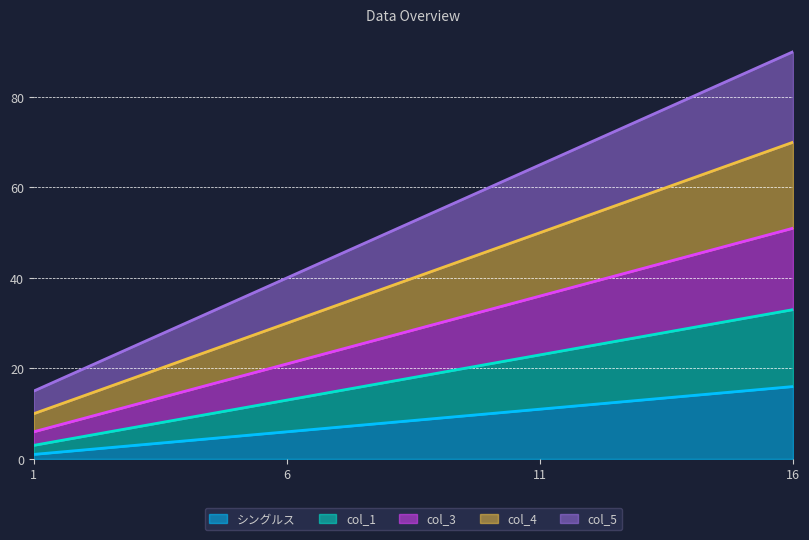

True or false: col_1_singles and シングルス intersect in this chart.

False